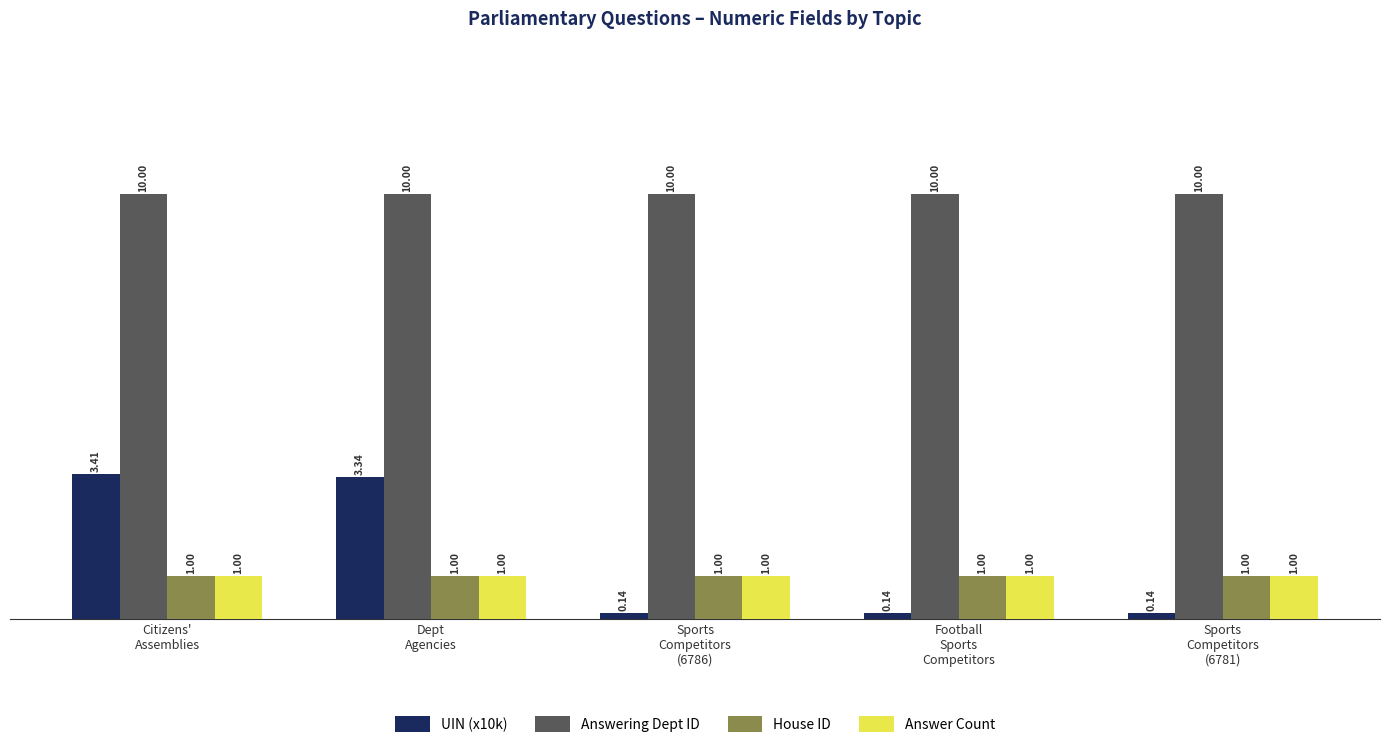

At how many categories does at least one series exceed 5?

5